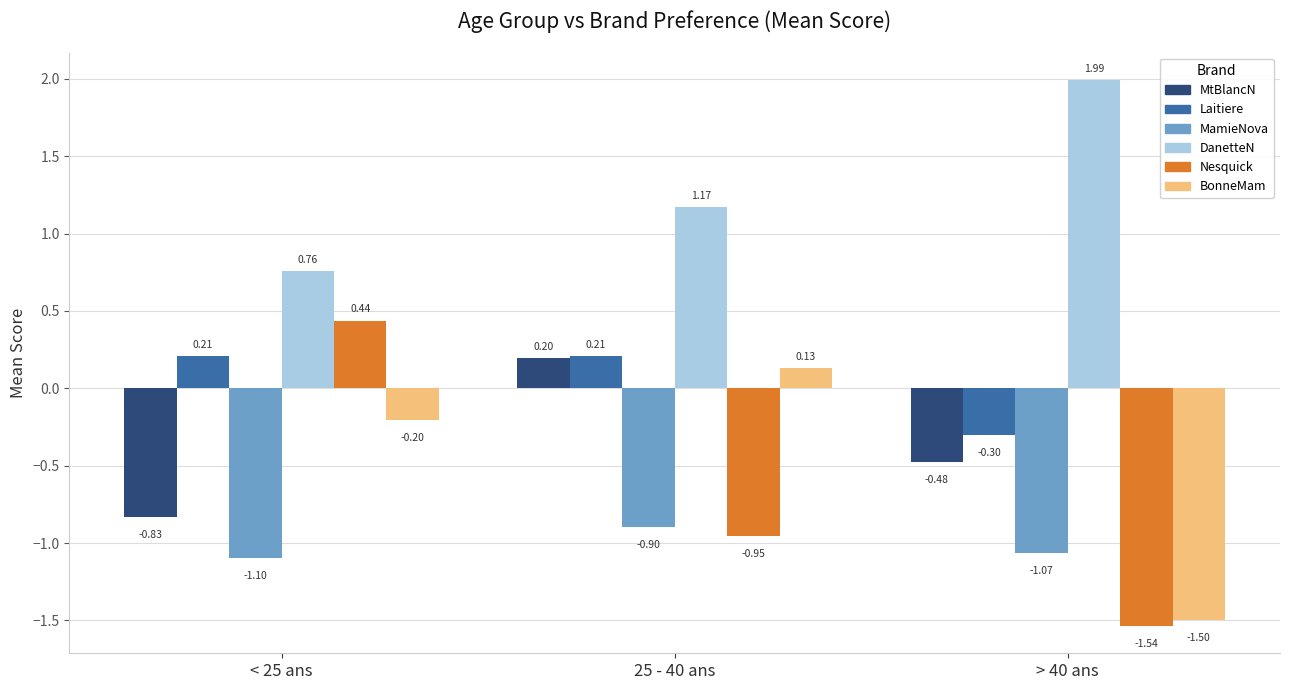

Count the number of categories in the chart.

3